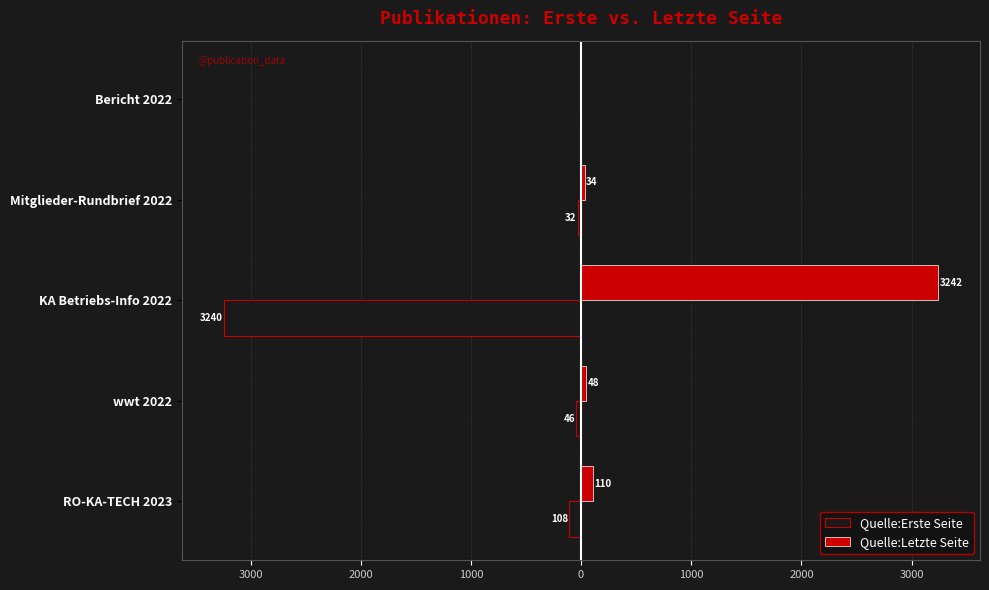

Which series has the largest range (max minus min)?

Quelle:Letzte Seite